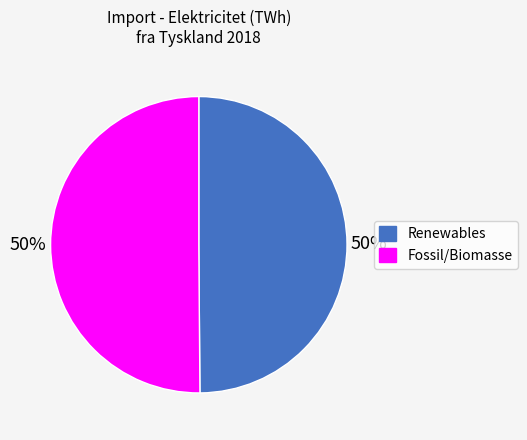

Do Renewables and Fossil/Biomasse together represent more than half of the pie?

Yes